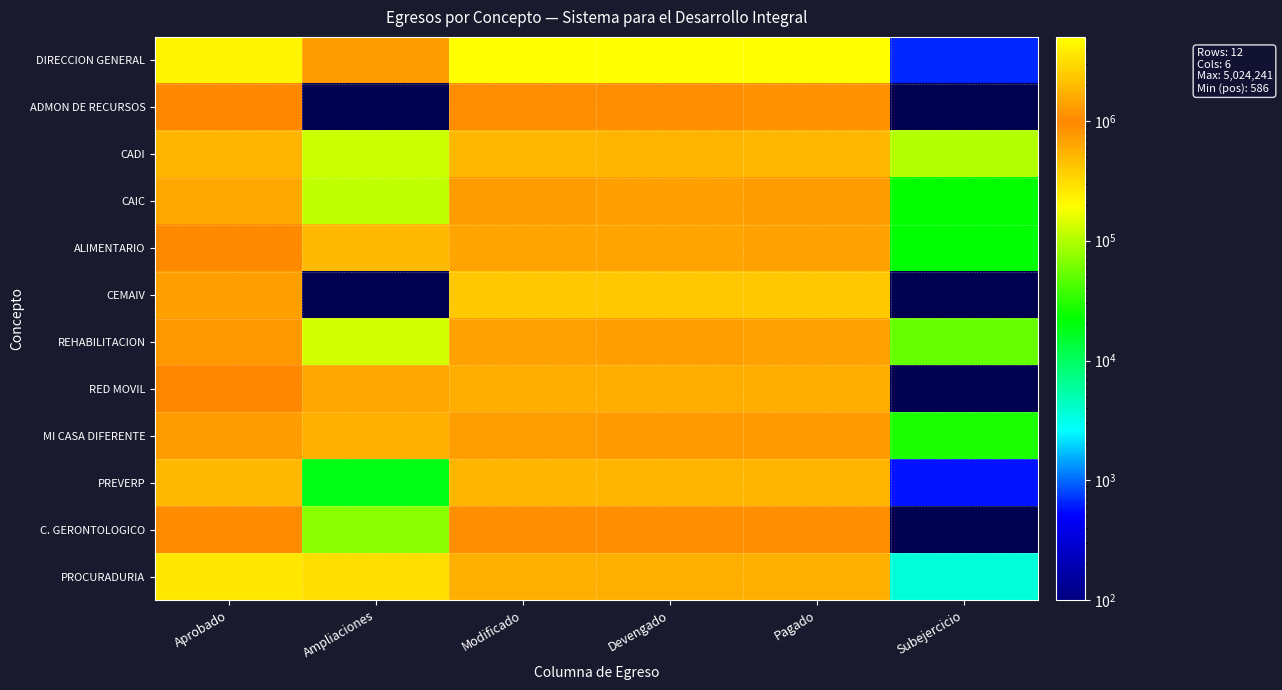

Which series has the largest range (max minus min)?

DIRECCION GENERAL